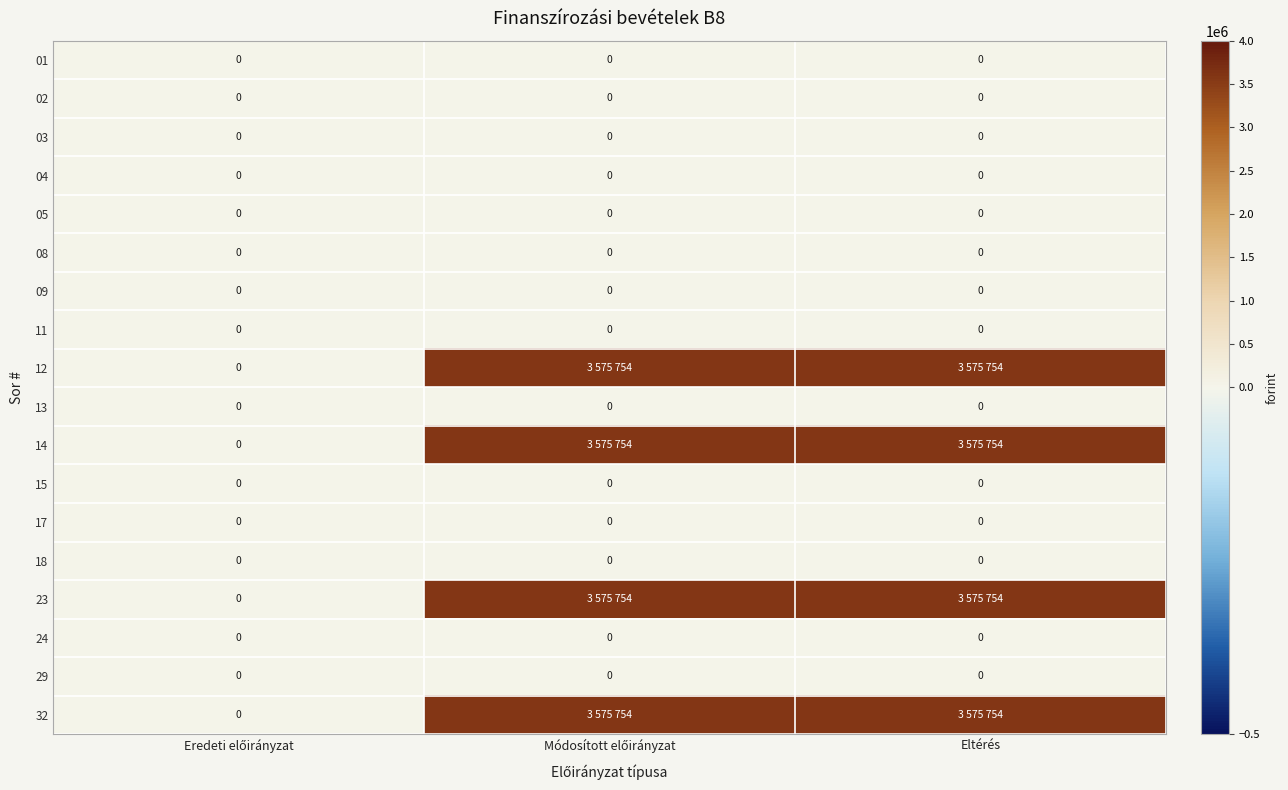

At which category is the sum across all series the highest?

Módosított előirányzat